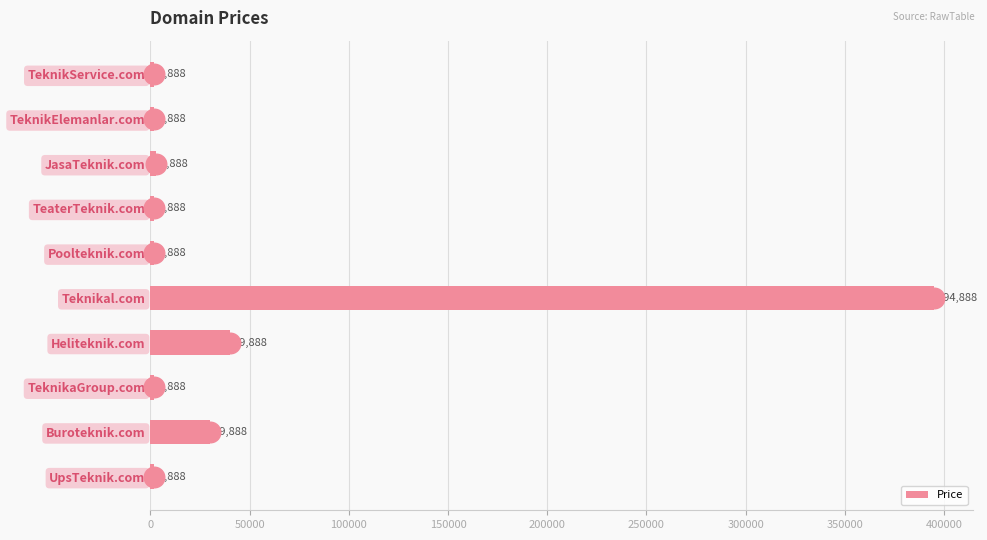

What value does the Price series have at TeknikService.com, to the nearest 100?

1900